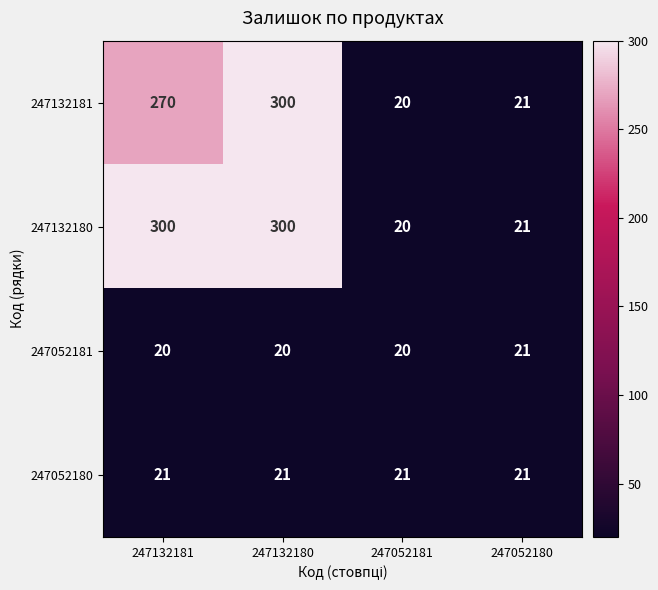

What is the approximate value of 247052180 at 247052180?

21